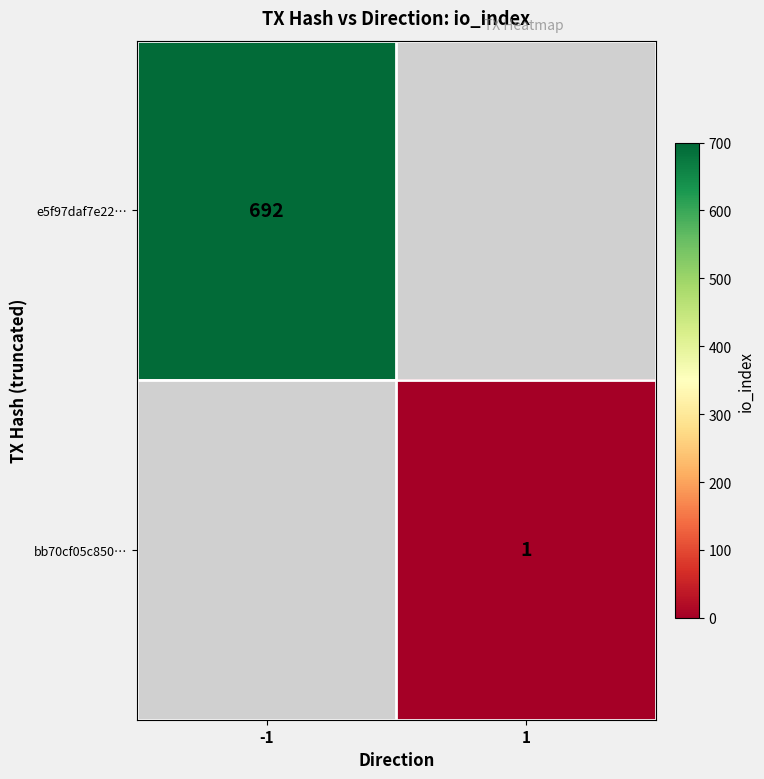

True or false: e5f97daf7e22… has a value of 692 at -1.

True